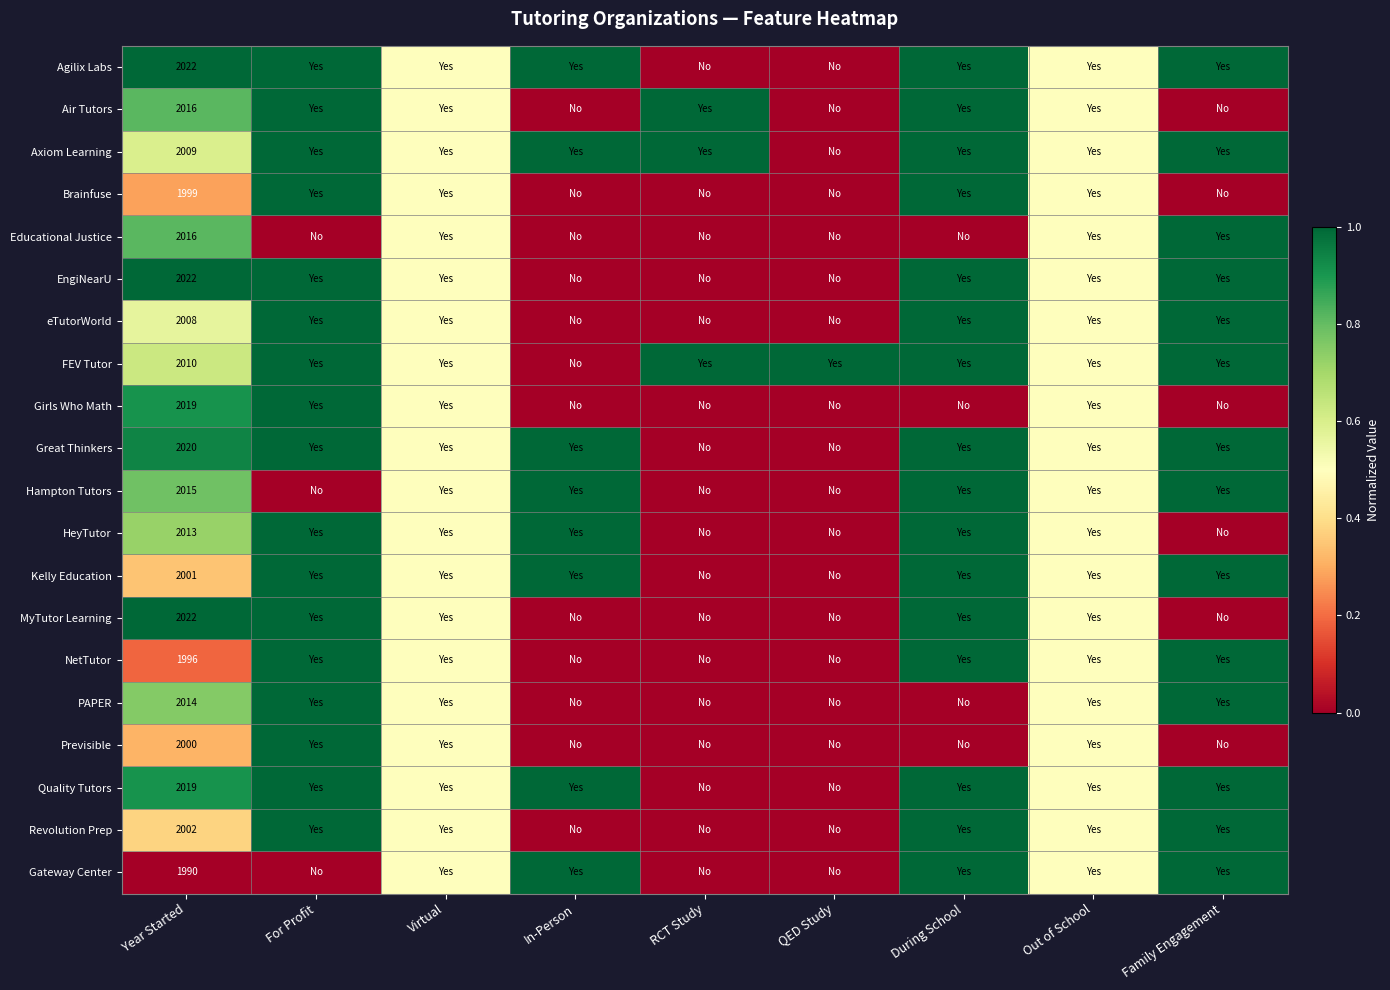

True or false: Kelly Education has a value of 920.4 at Year Started.

False